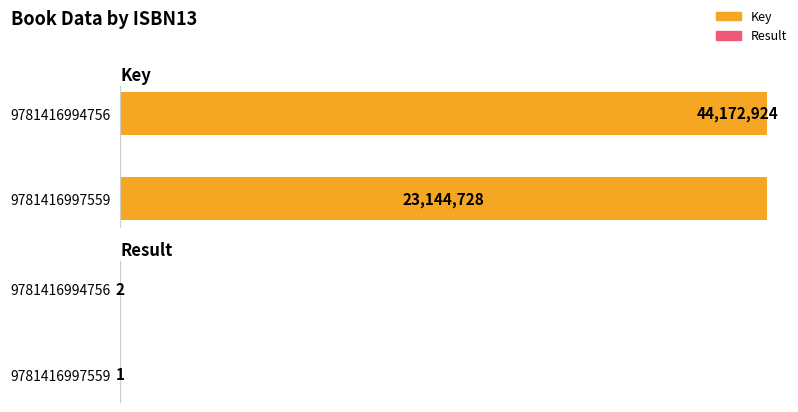

List the labels in order of Result value, smallest first.

9781416997559, 9781416994756